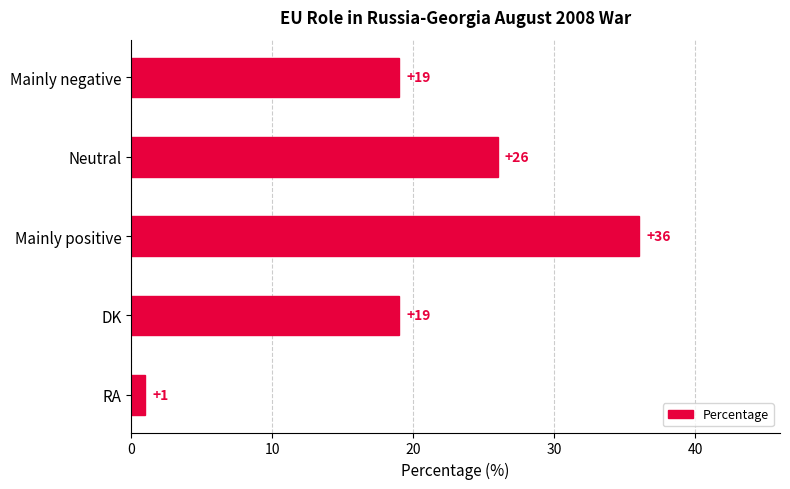

True or false: the data shows 36 at Mainly positive.

True